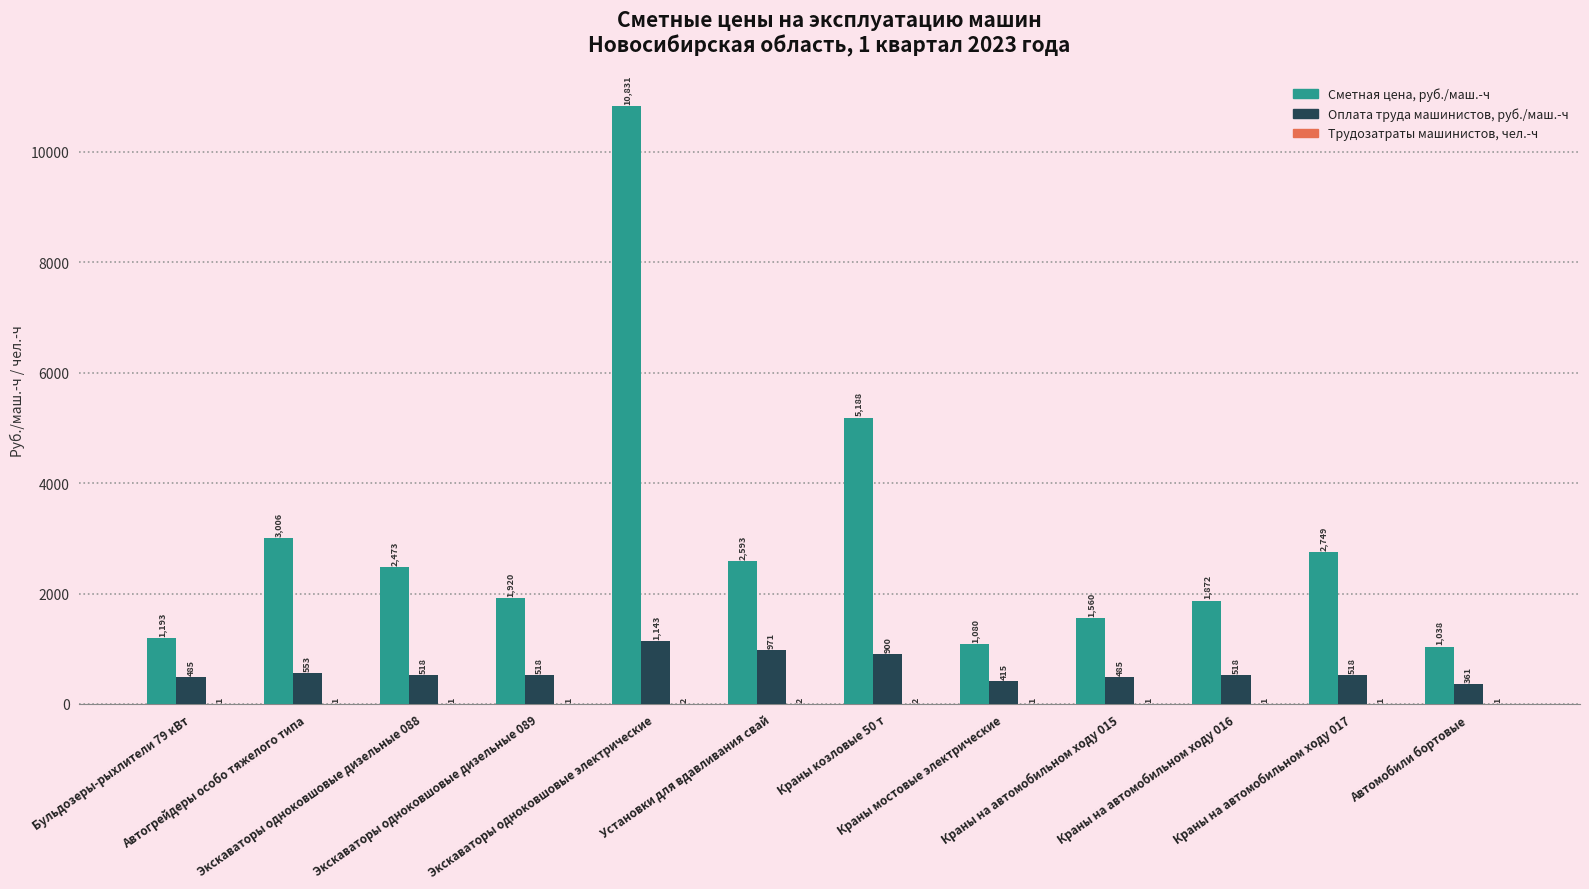

What is the maximum value shown in the chart?

10830.7